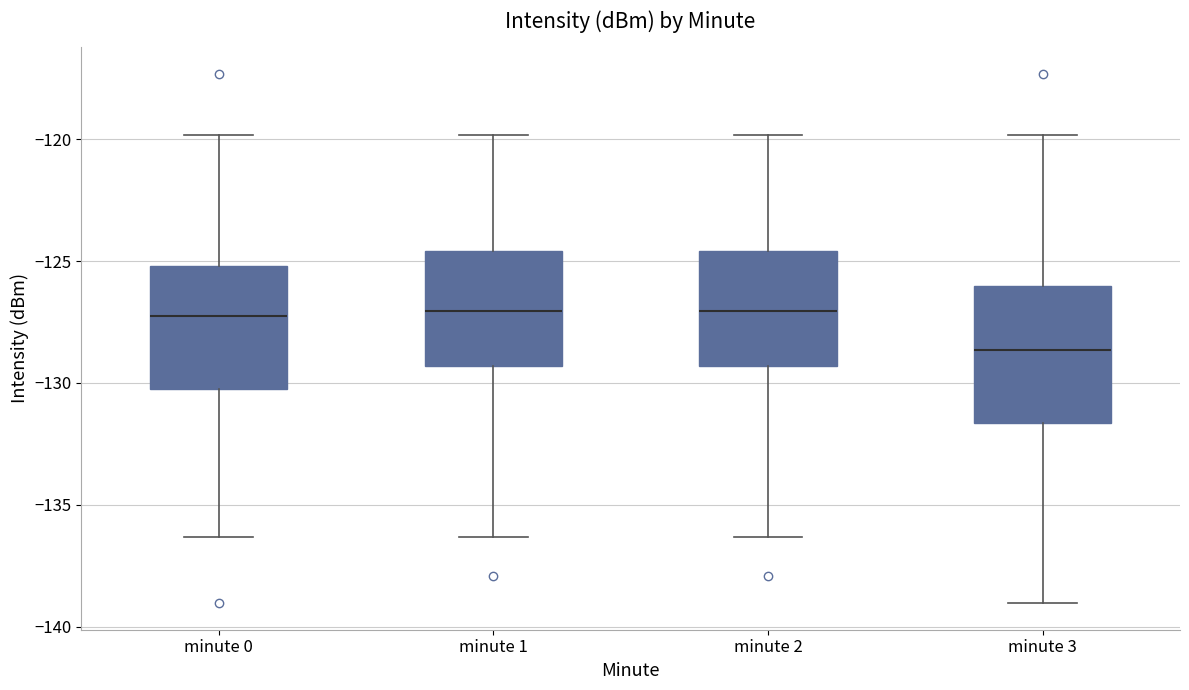

Comparing the boxes themselves (not the whiskers), which one is the tallest?

minute 3